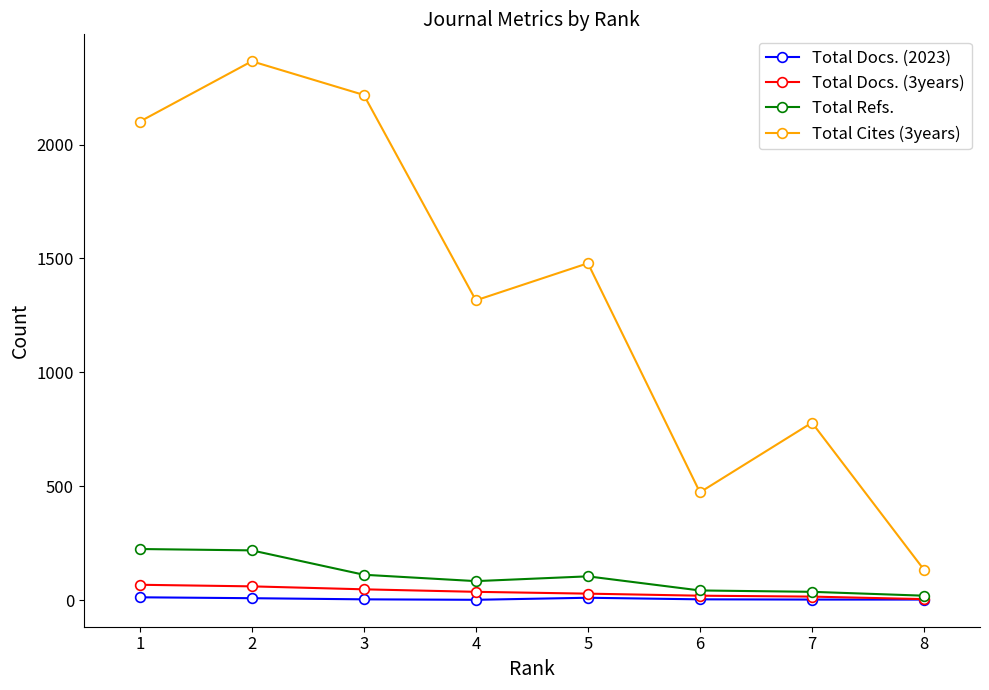

Is it true that Total Docs. (2023) equals 8 at 2?

True